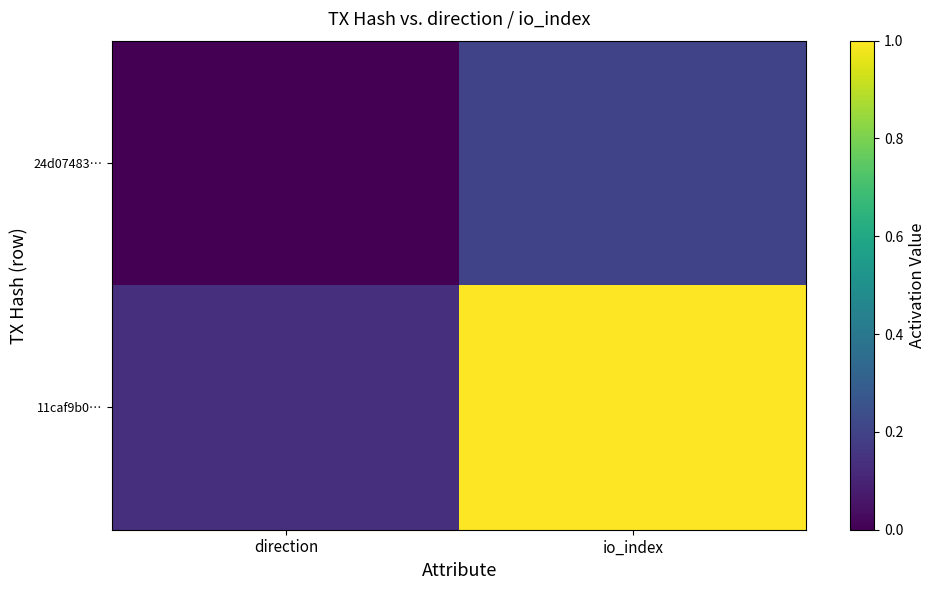

Between io_index and direction, which is larger?

io_index